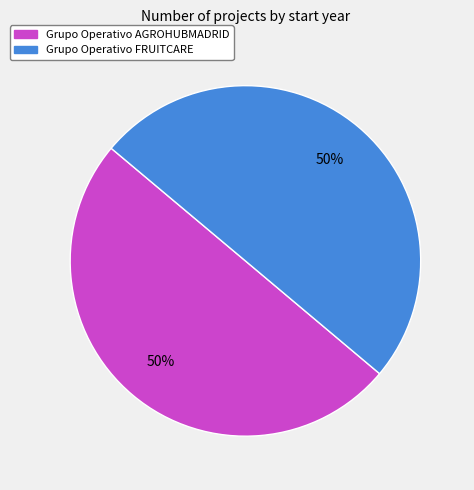

What is the ratio of the value at Grupo Operativo FRUITCARE to the value at Grupo Operativo AGROHUBMADRID?

1.0